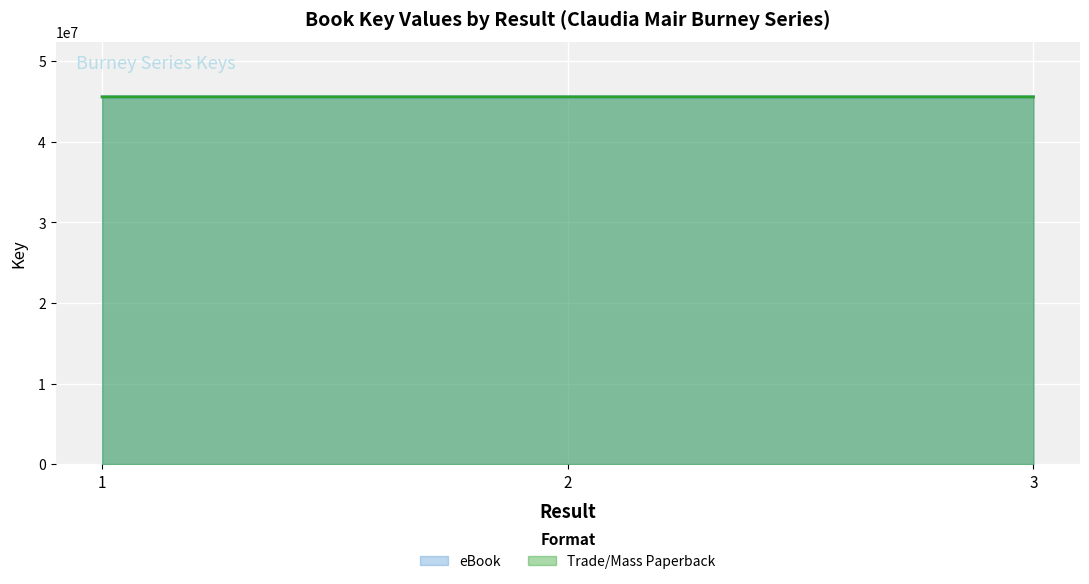

At how many categories does at least one series exceed 45560802?

2